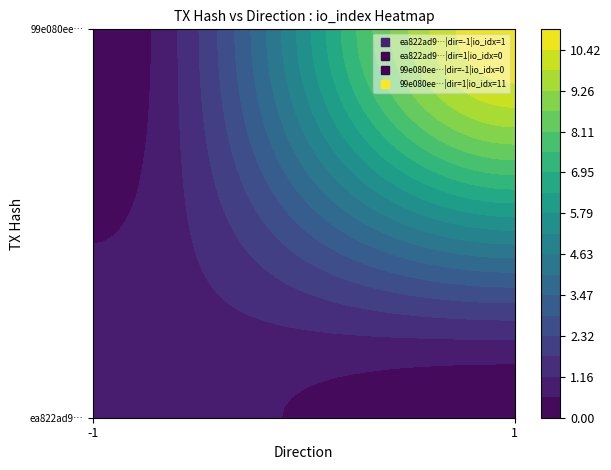

What is the difference between the maximum and minimum values in the ea822ad9d4e9e8acd63dc049f911509ea6010d2 series?

2